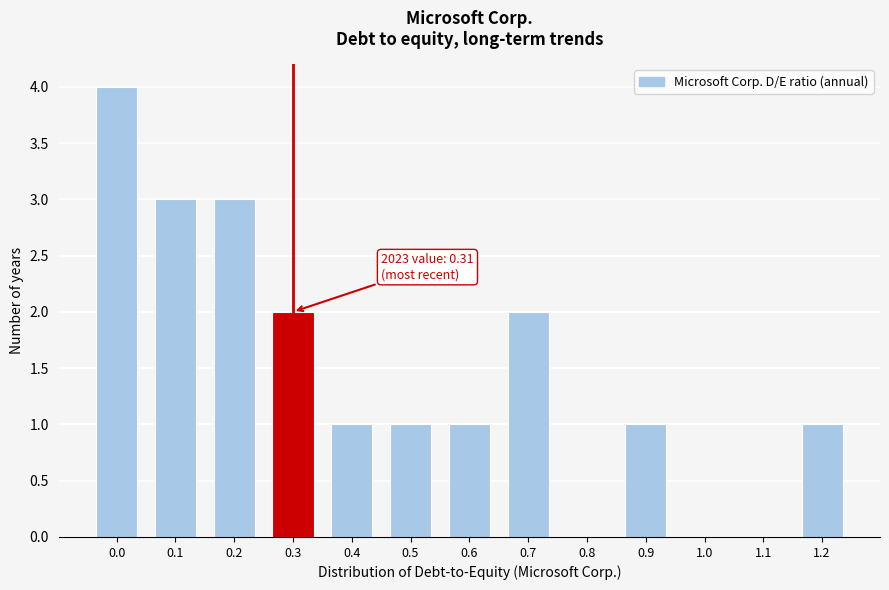

Reading left to right, list all the values displayed in this chart.

0.0=4	0.1=3	0.2=3	0.3=2	0.4=1	0.5=1	0.6=1	0.7=2	0.8=0	0.9=1	1.0=0	1.1=0	1.2=1